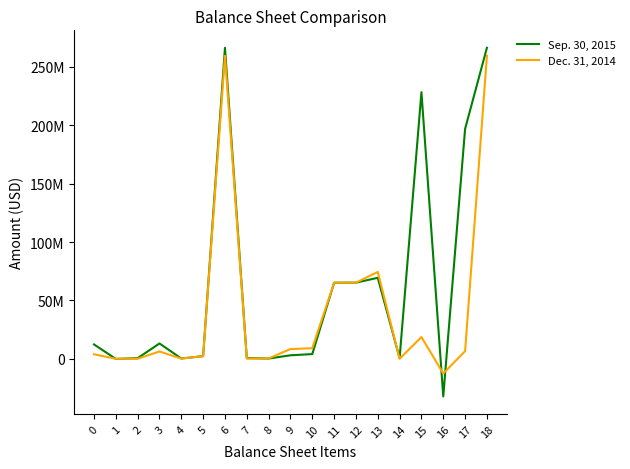

Between 2 and 15, which series saw the biggest shift?

Sep. 30, 2015